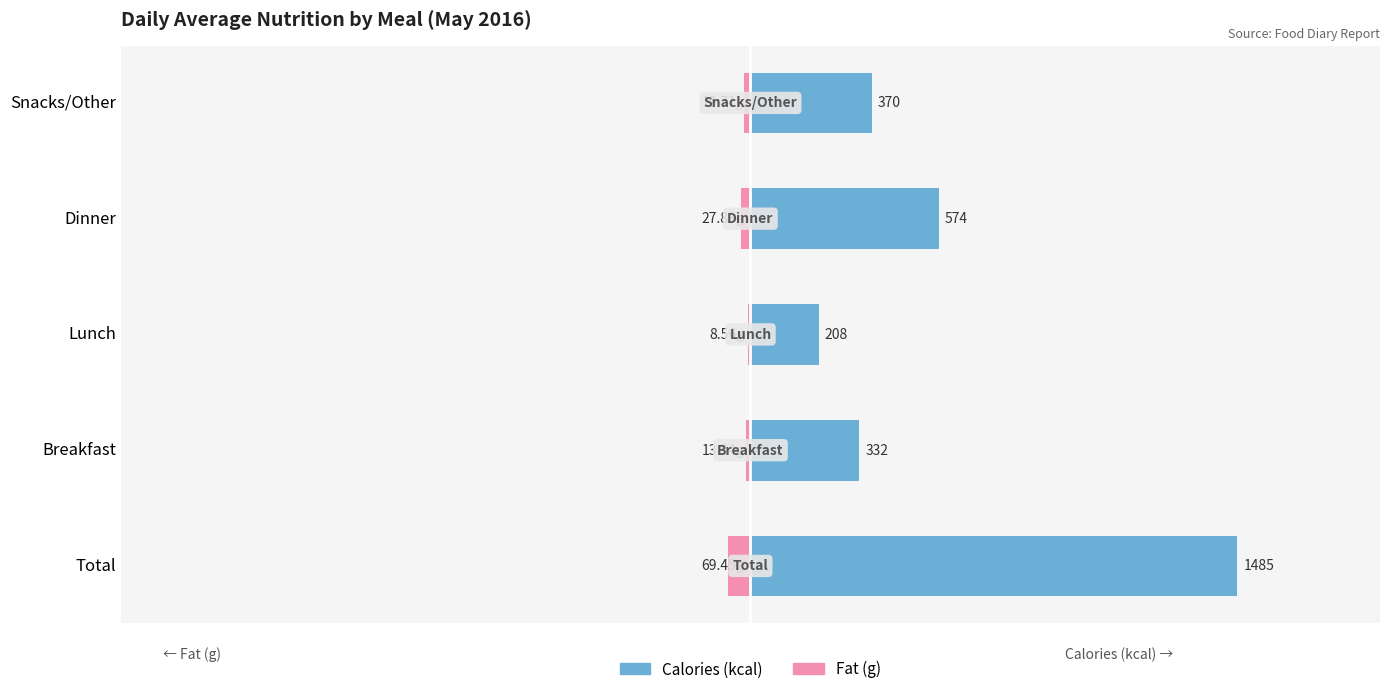

How many bars are there in each group?

2